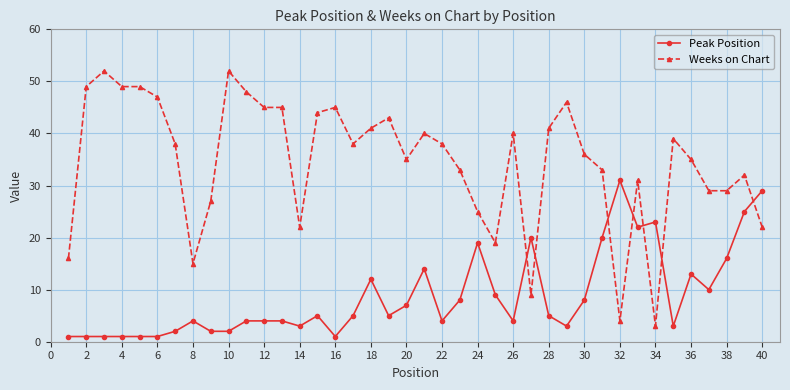

Rank the series by their maximum value, from lowest to highest.

Peak Position, Weeks on Chart